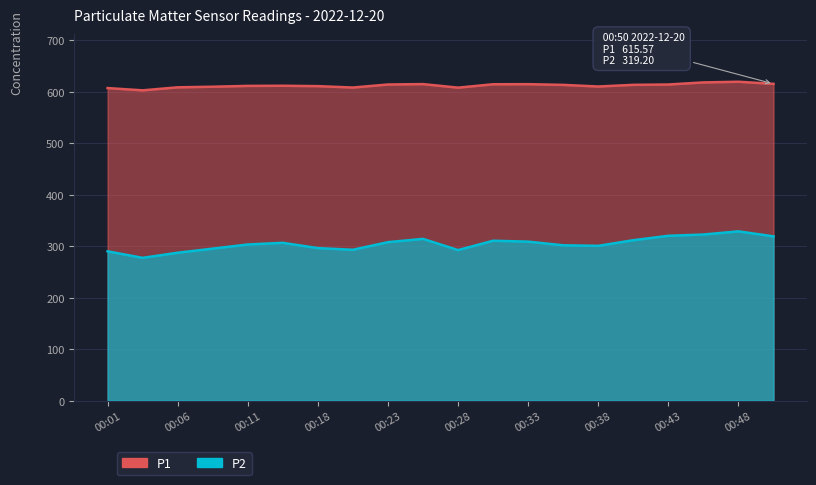

Reading left to right, transcribe all the data shown in this chart.

P1: 607.4	603.0	608.9	610.0	611.6	611.9	611.1	608.4	614.3	615.1	608.2	614.8	615.0	613.6	610.4	613.7	614.3	618.4	619.7	615.6
P2: 290.1	277.4	287.4	295.3	303.4	306.6	296.4	293.1	307.9	314.3	292.5	310.7	308.9	301.8	300.8	311.7	320.3	322.8	328.9	319.2